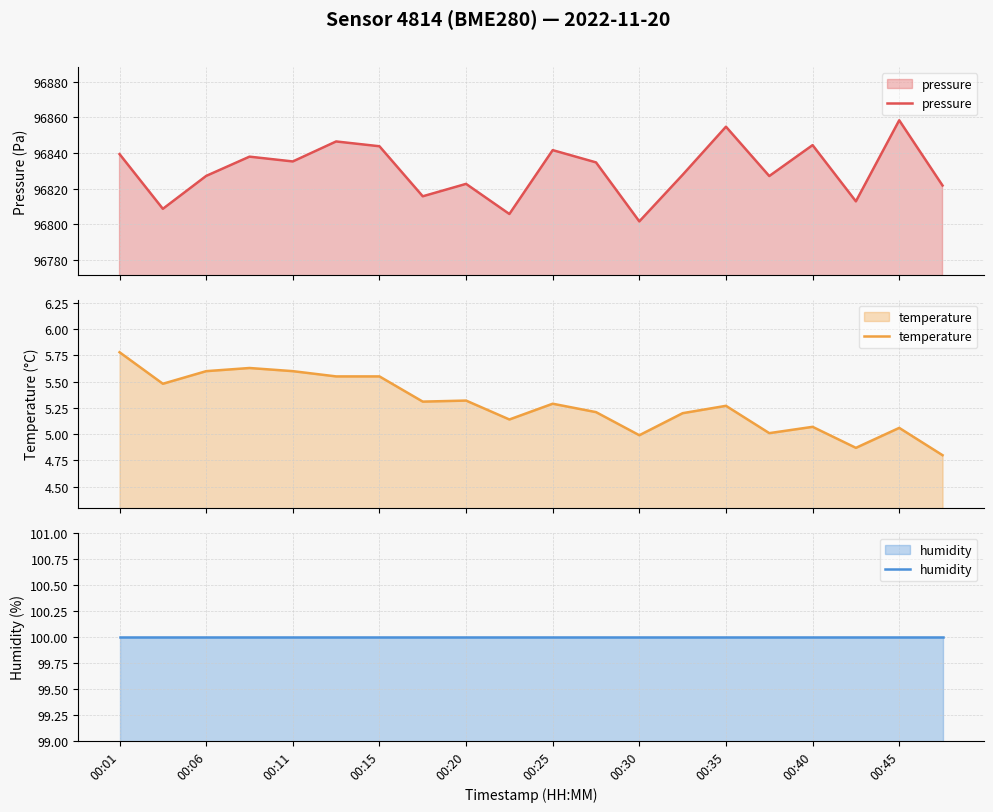

In pressure, how many points are lower than both neighbors (excluding endpoints)?

7